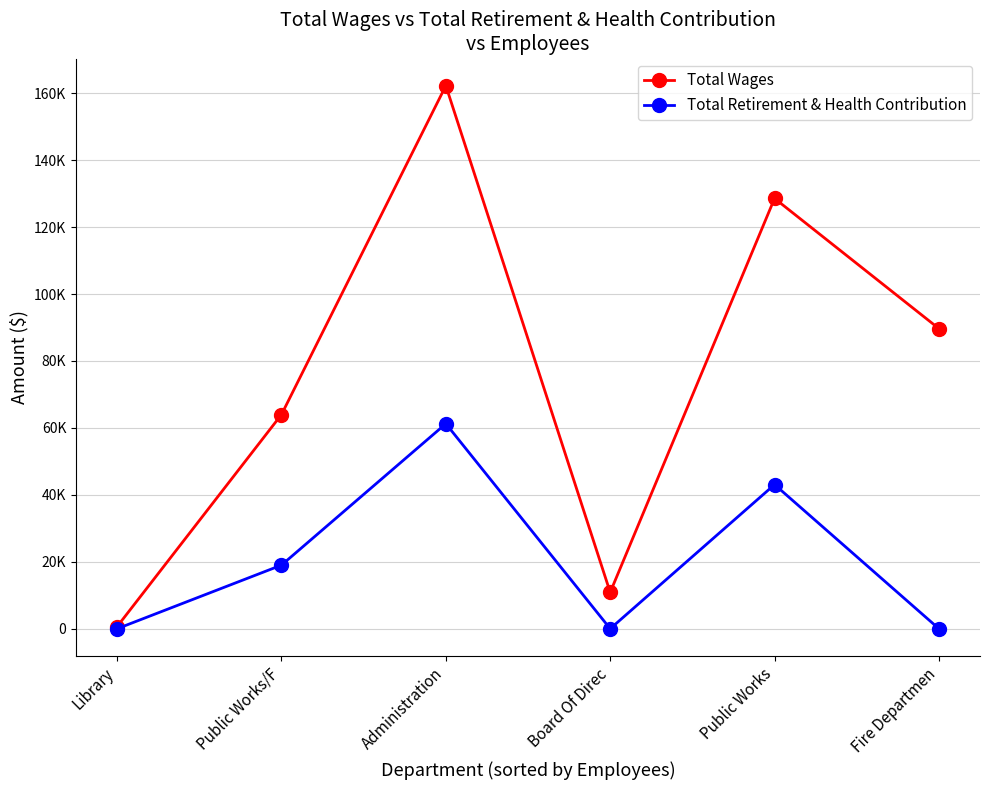

True or false: Total Retirement & Health Contribution and Total Wages intersect in this chart.

False